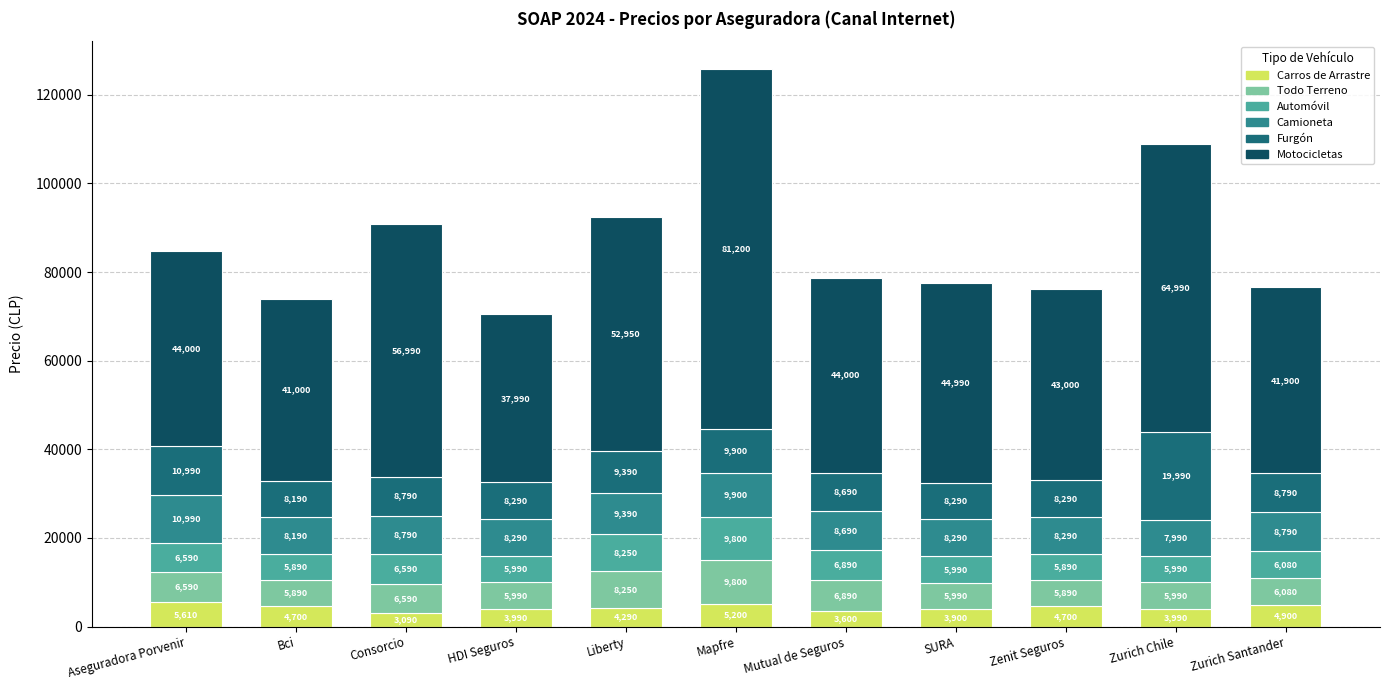

What is the average value of the Carros de Arrastre series?

4361